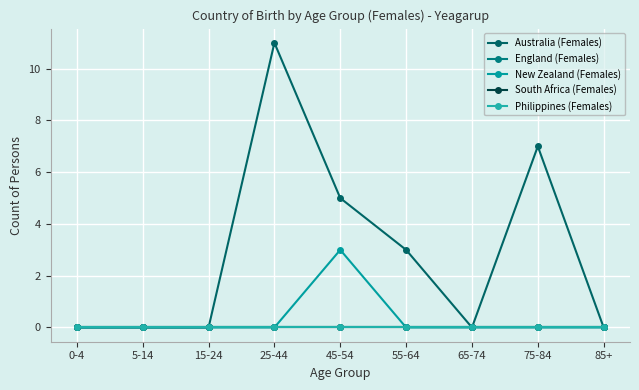

True or false: Philippines (Females) has a value of 0 at 0-4.

True